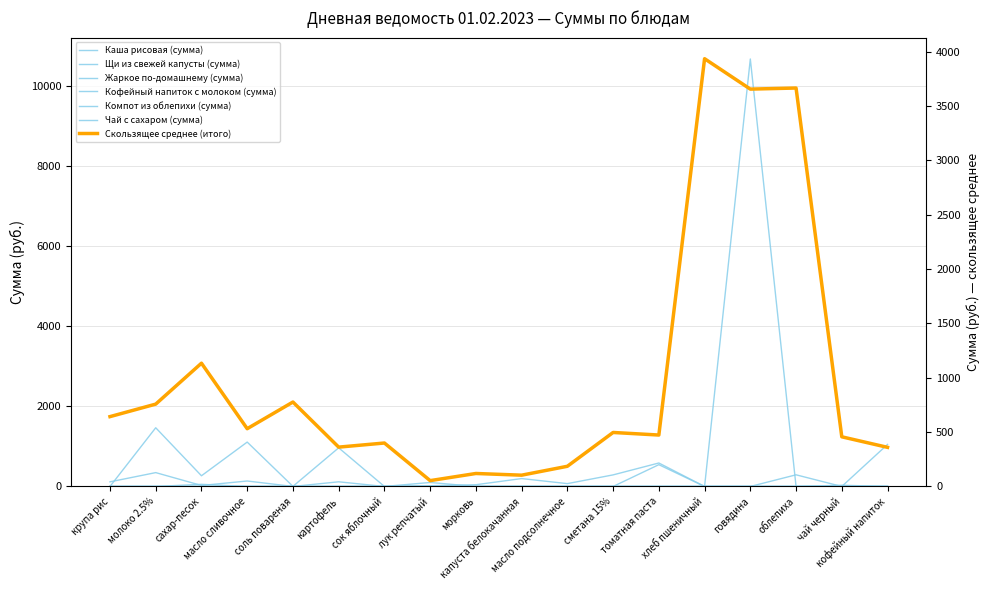

How many values in the Щи из свежей капусты (сумма) series exceed 0?

8